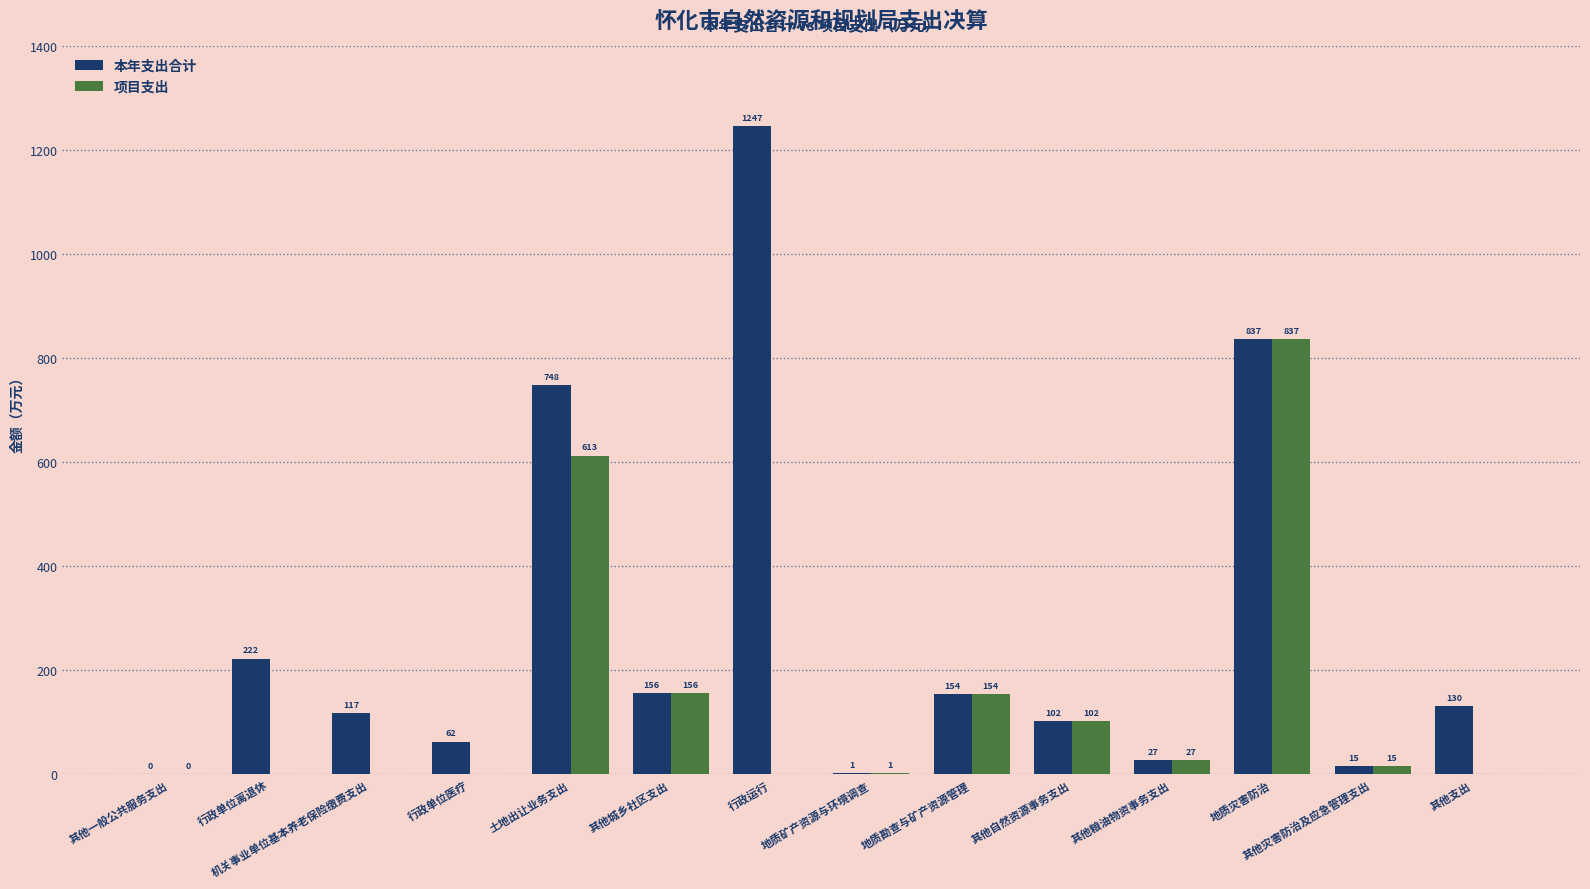

Which series changed the most between 行政单位离退休 and 其他支出?

本年支出合计